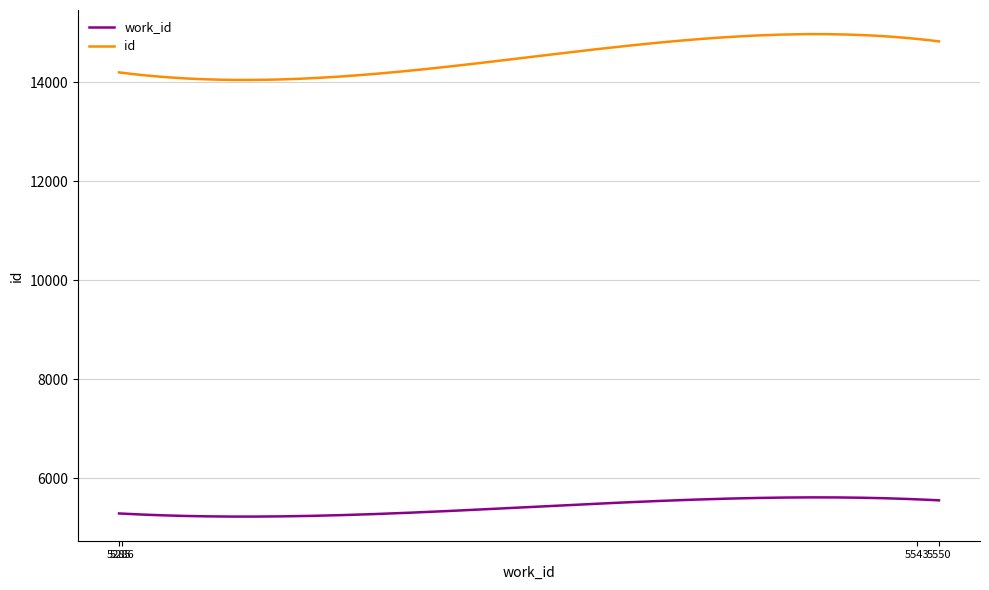

What are all the series names shown in the legend?

work_id, id